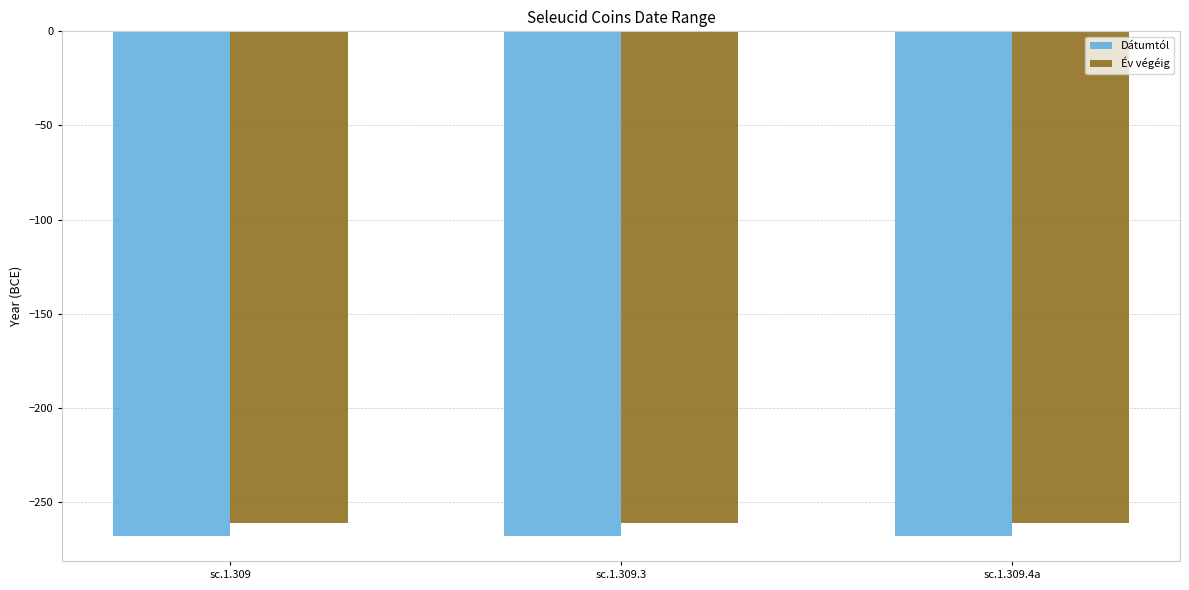

Which series has the largest total across all categories?

Év végéig